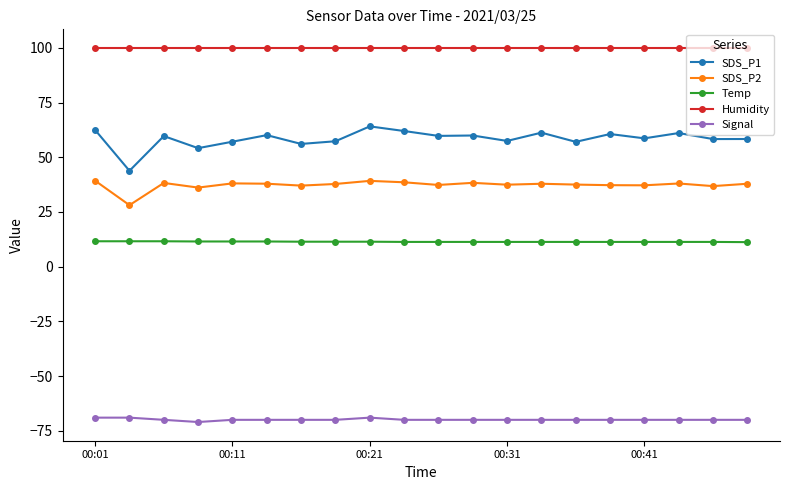

True or false: SDS_P1 and Signal intersect in this chart.

False